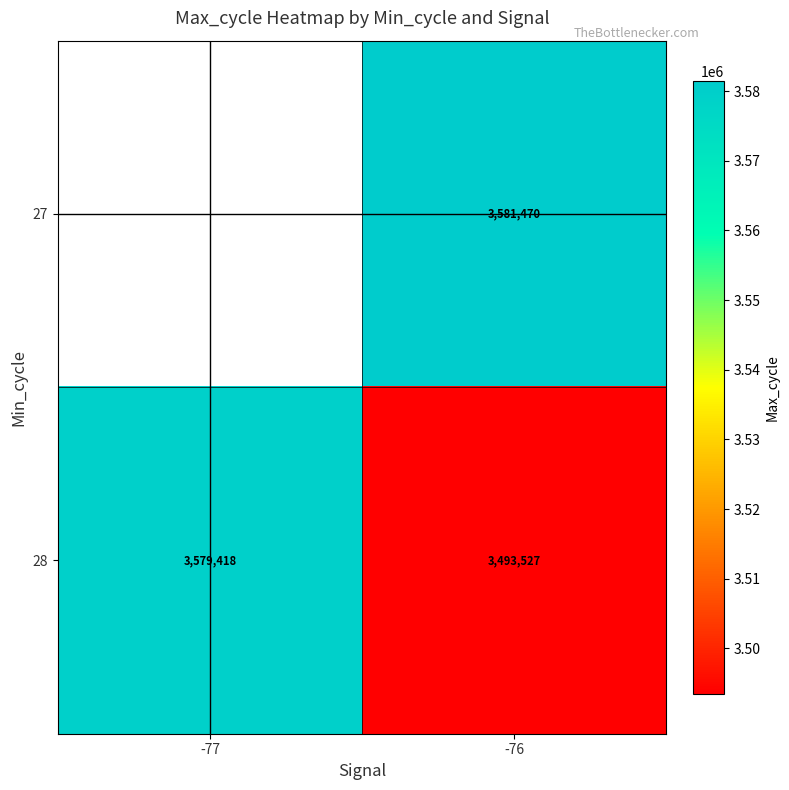

Is the value of 27 at -76 greater than the value of 28 at -77?

Yes